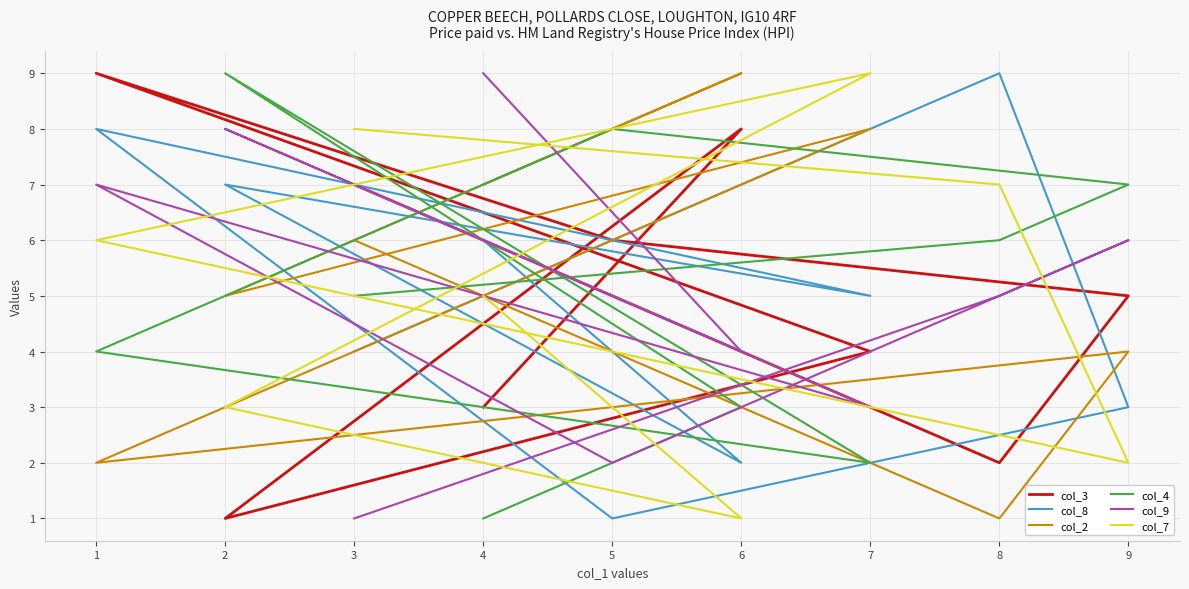

Which has a higher value, 7 or 2?

7